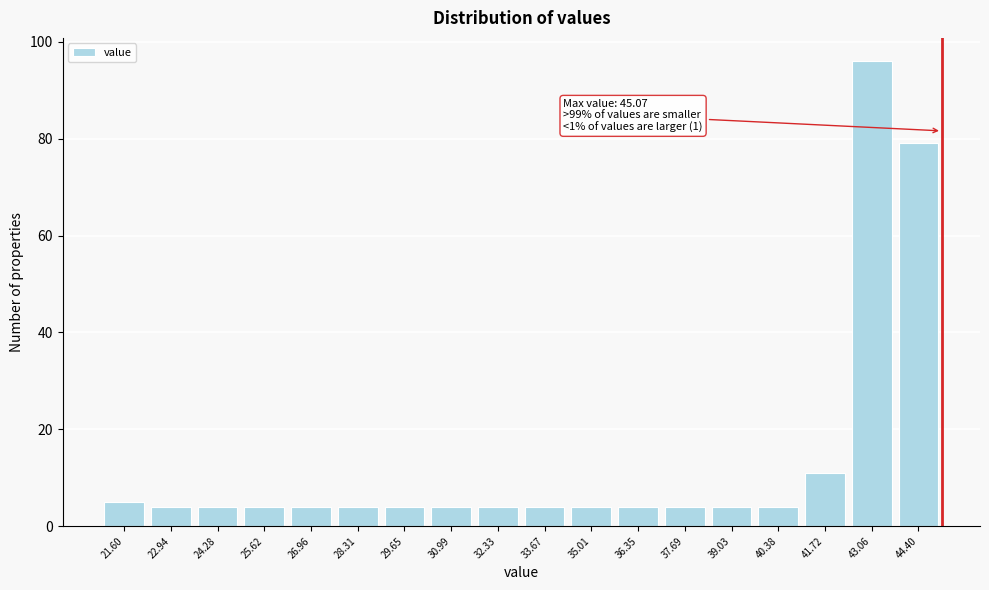

Over which range of the x-axis is the bar tallest?

42.4 to 43.8